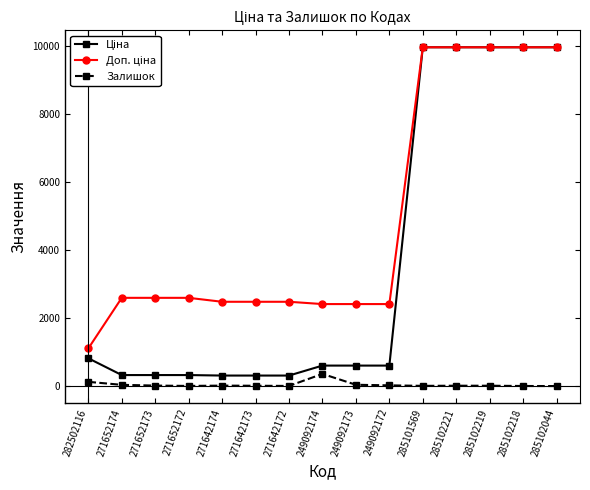

What is the highest value of the Залишок series?

359.0